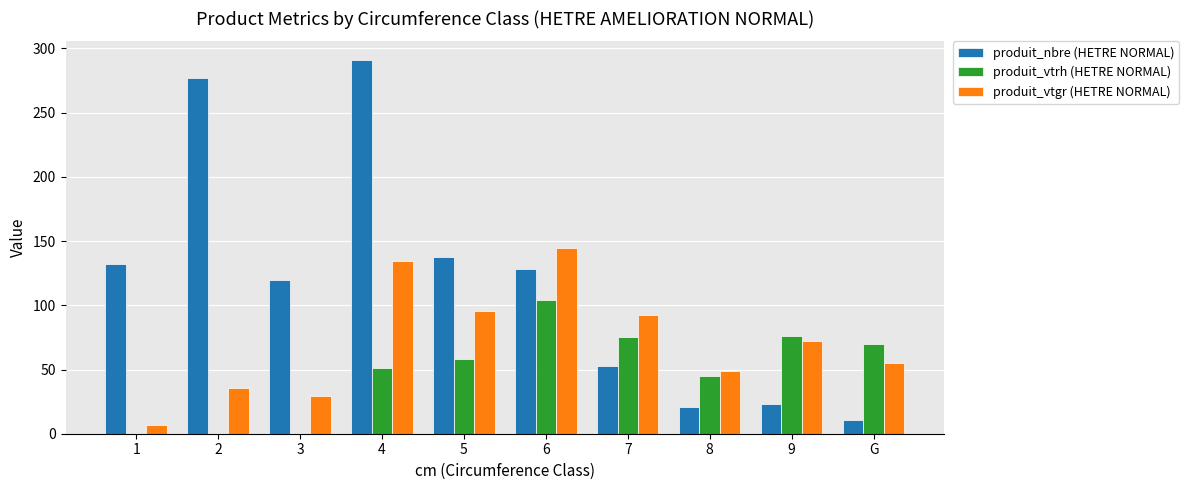

What is the sum of all produit_vtgr (HETRE NORMAL) values?

715.5